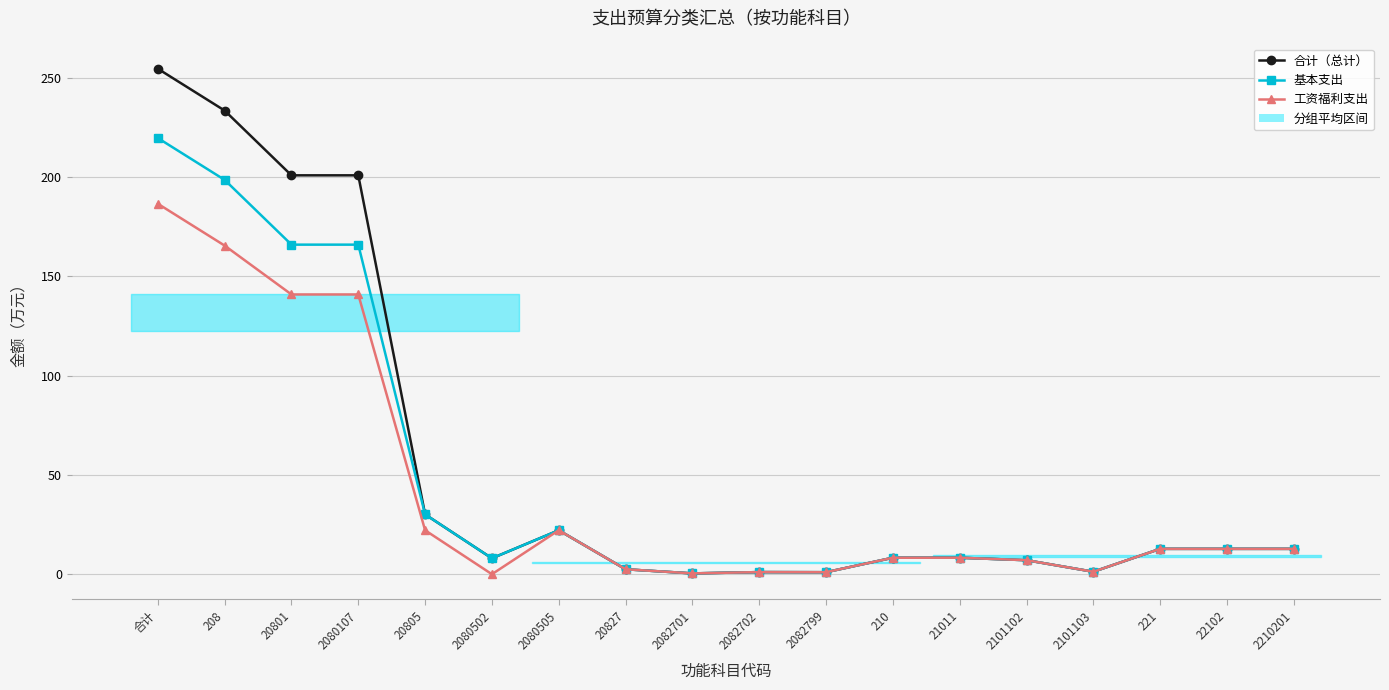

What is the sum of the 合计（总计） values at 22102 and 2082702?

13.8